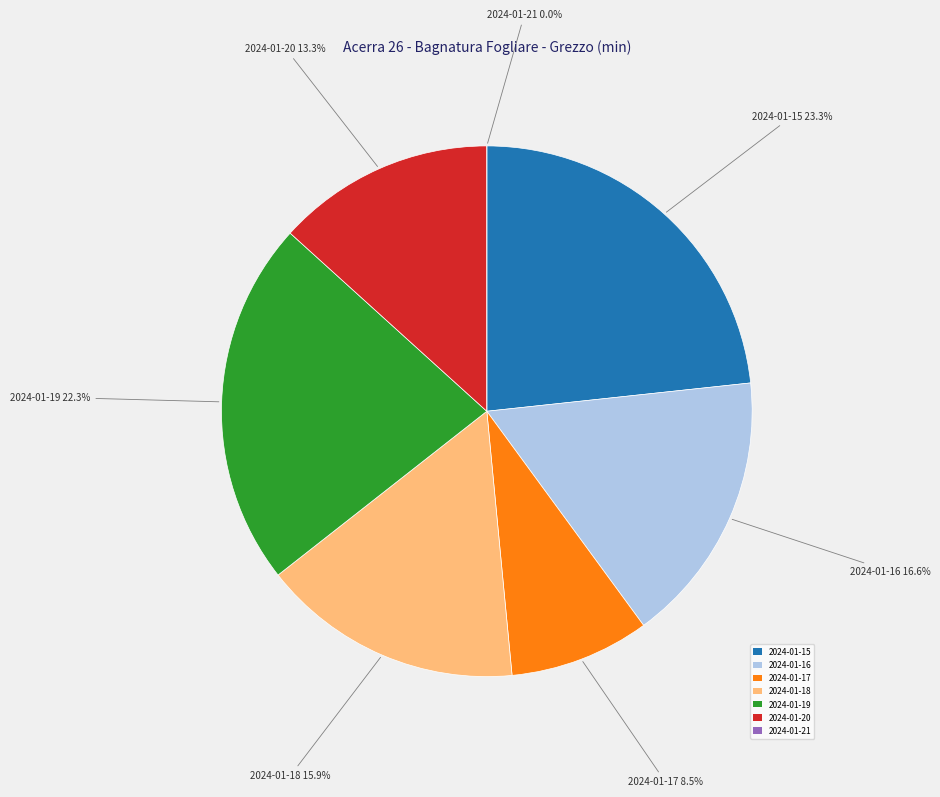

To the nearest percent, what portion does 2024-01-19 represent?

22%